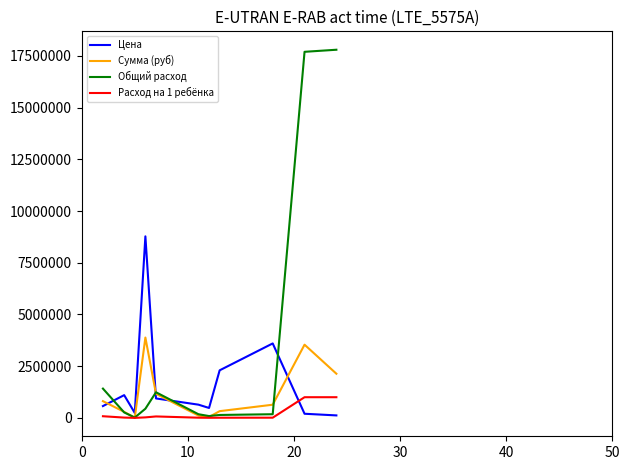

After their last crossing, which series has the higher values: Цена or Расход на 1 ребёнка?

Расход на 1 ребёнка